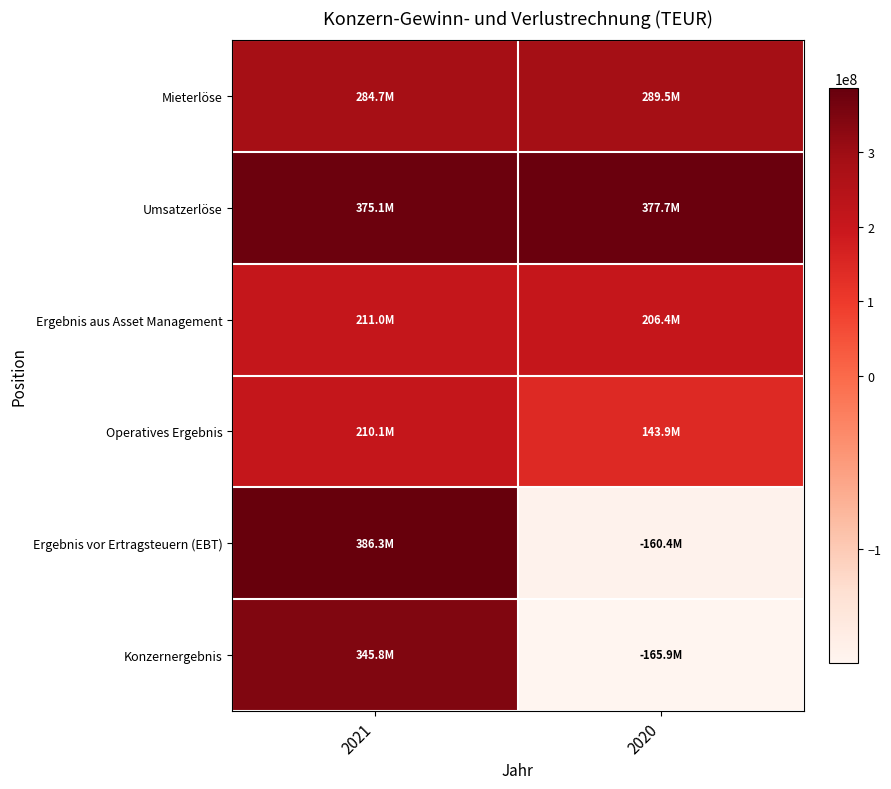

Rank the series by their maximum value, from highest to lowest.

Ergebnis vor Ertragsteuern (EBT), Umsatzerlöse, Konzernergebnis, Mieterlöse, Ergebnis aus Asset Management, Operatives Ergebnis